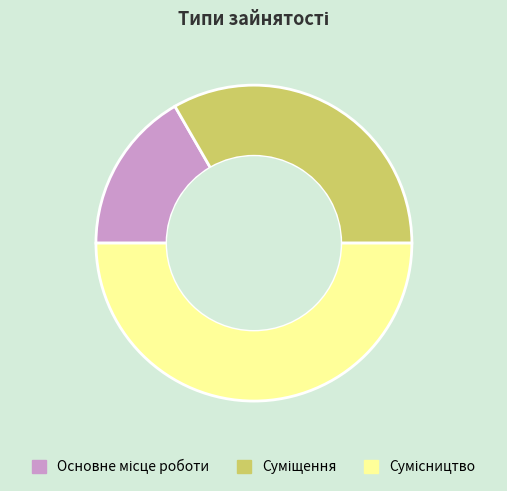

Does Основне місце роботи account for over 50% of the chart?

No